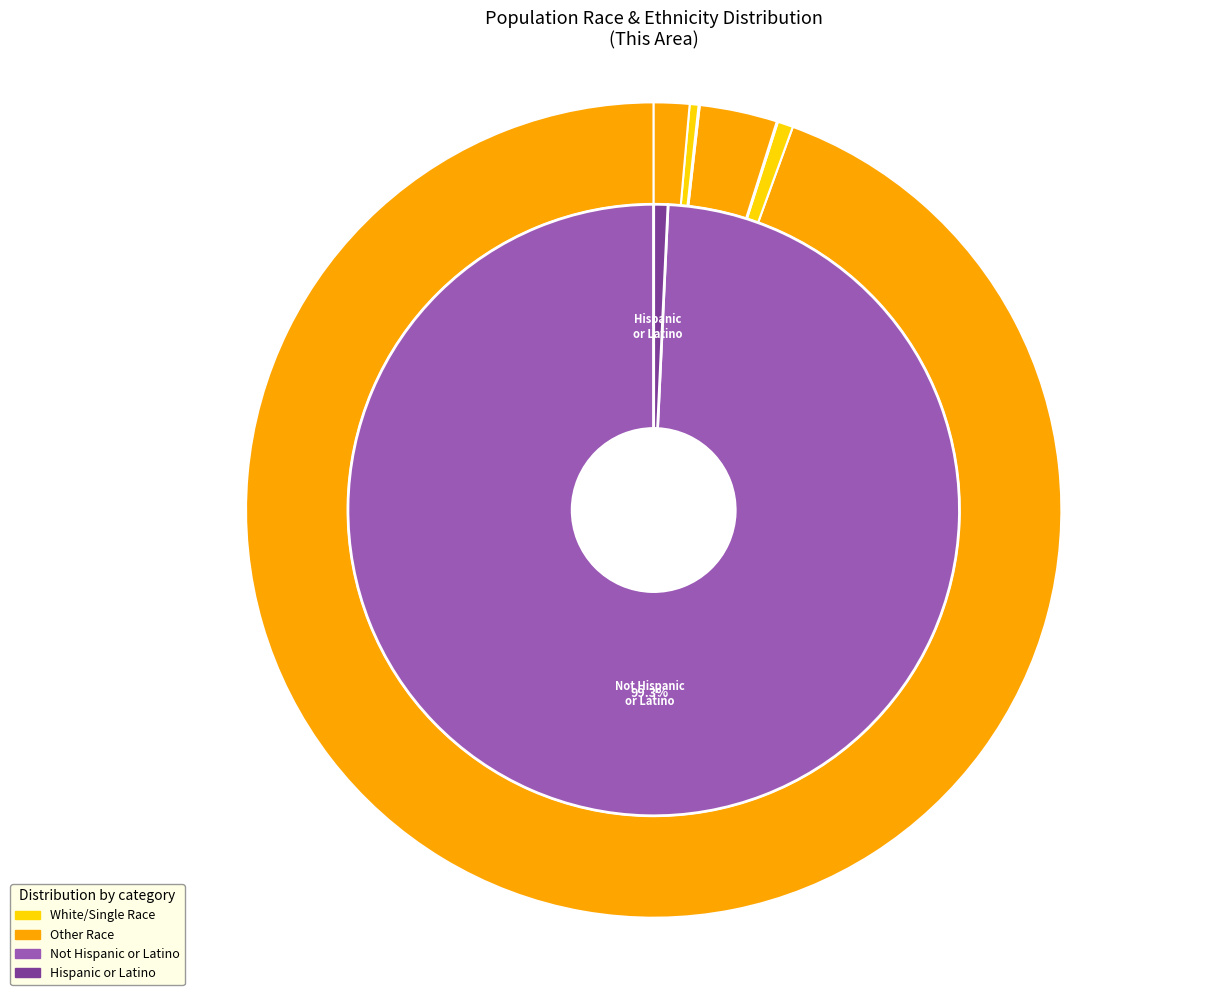

Is there a majority slice in this chart?

Yes